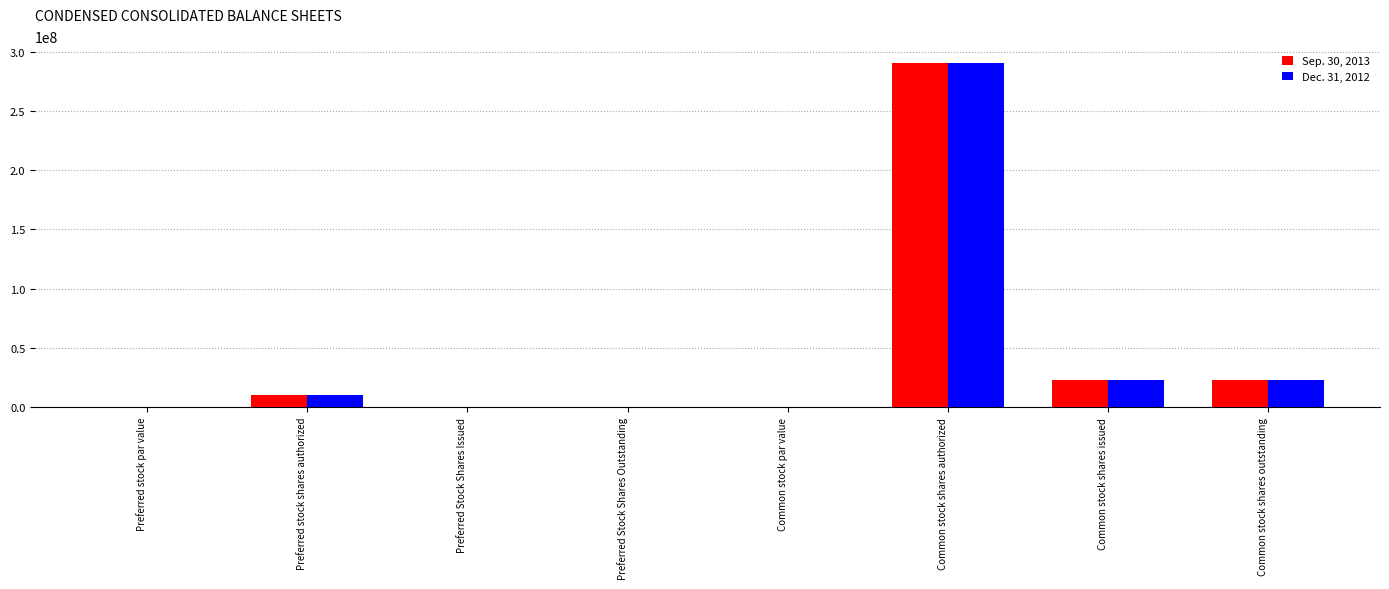

What is the greatest value displayed?

290000000.0